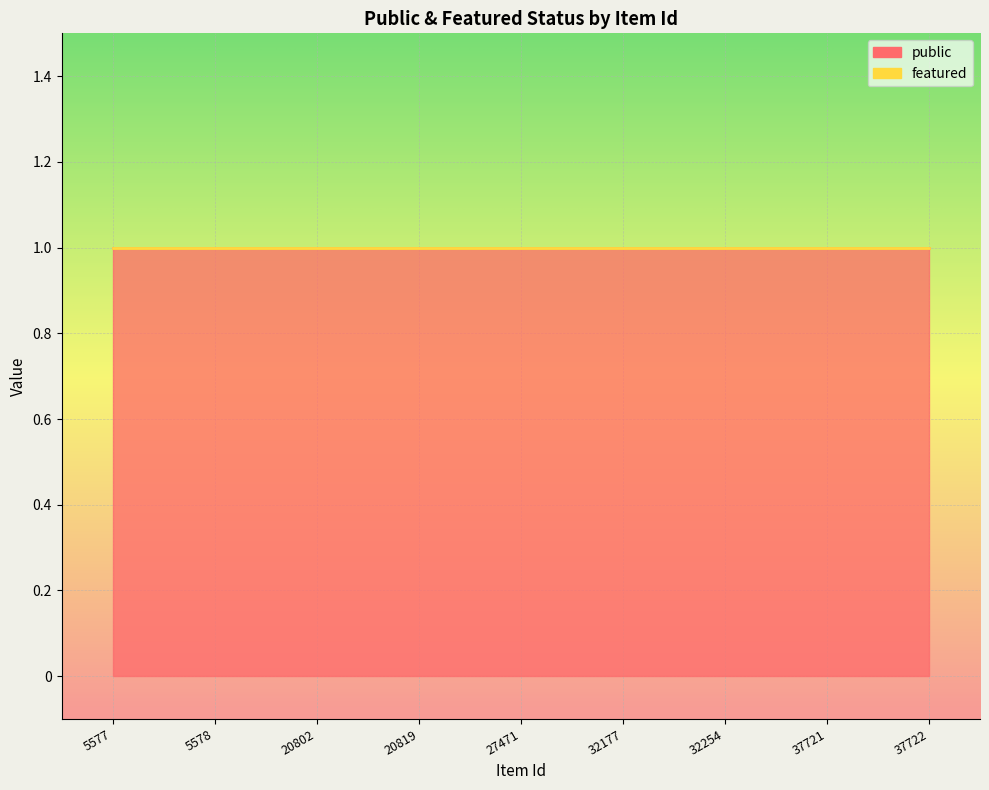

How many categories are shown in the chart?

9